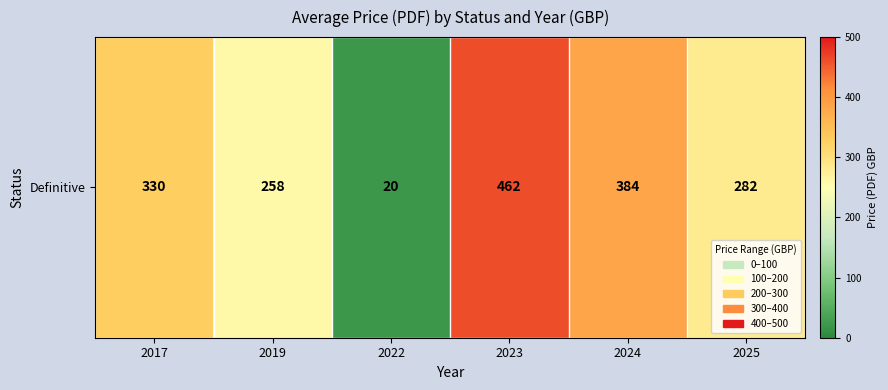

What is the change in value from 2017 to 2019?

-72.0